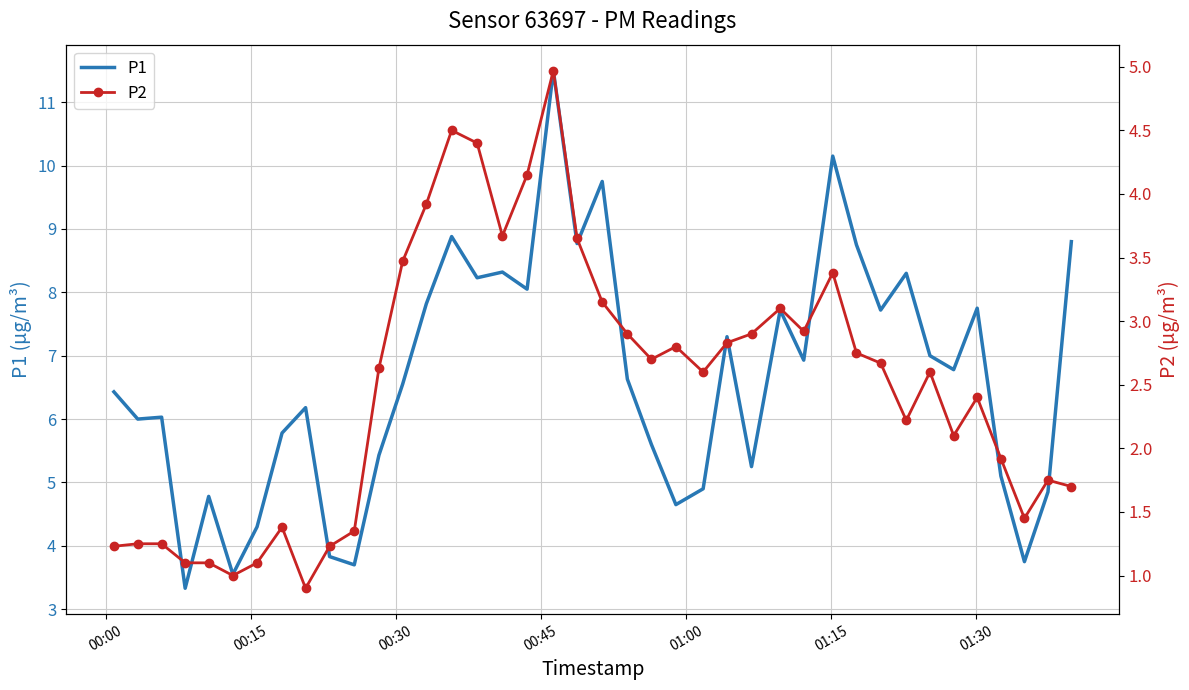

Which series has the largest total across all categories?

P1